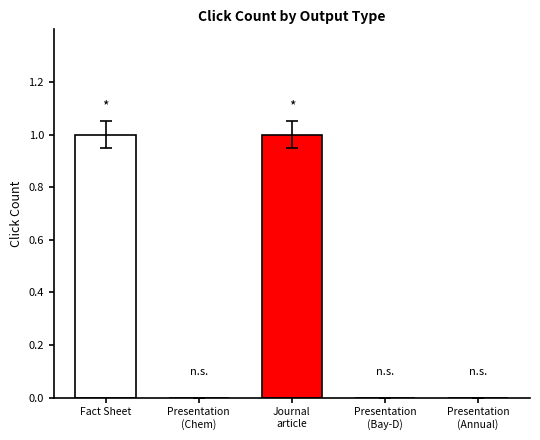

List the labels in order of value, smallest first.

Presentation, Presentation, Presentation, Project Fact Sheet, Journal article